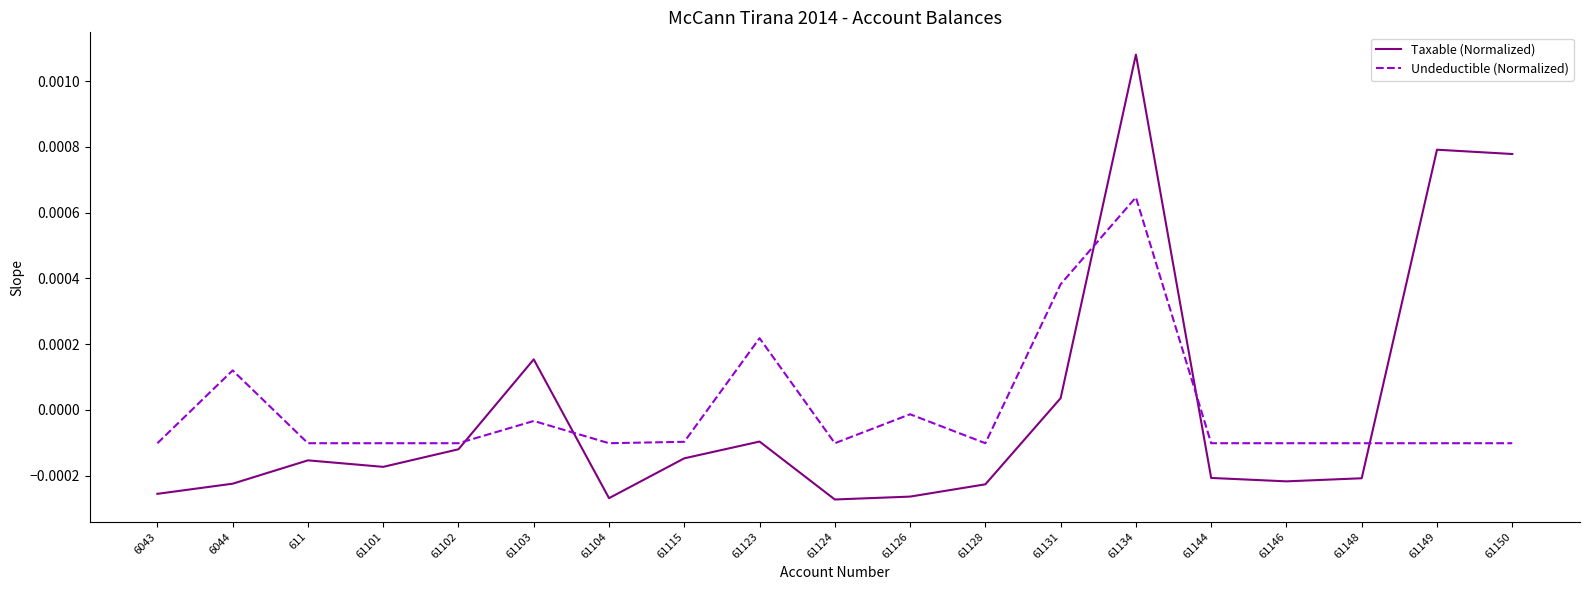

Is this an area chart (filled region under the line)?

No